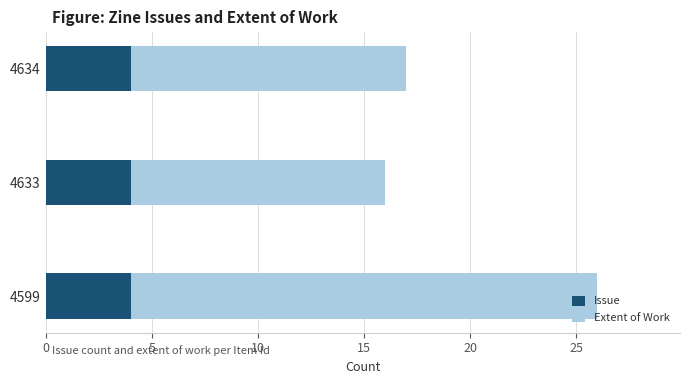

How many series are shown in this chart?

2